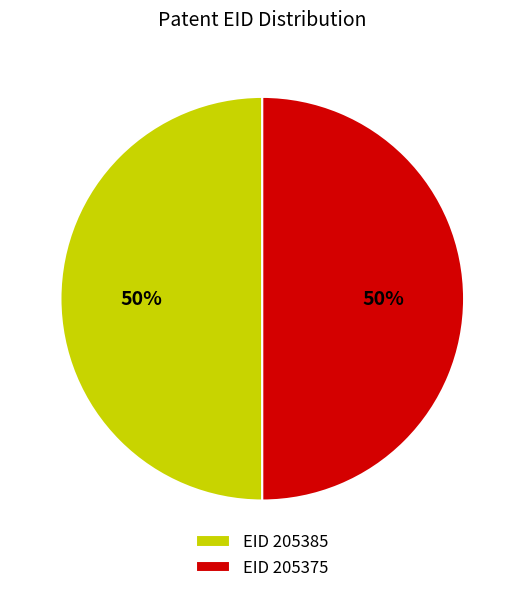

To the nearest percent, what portion does EID 205385 represent?

50%